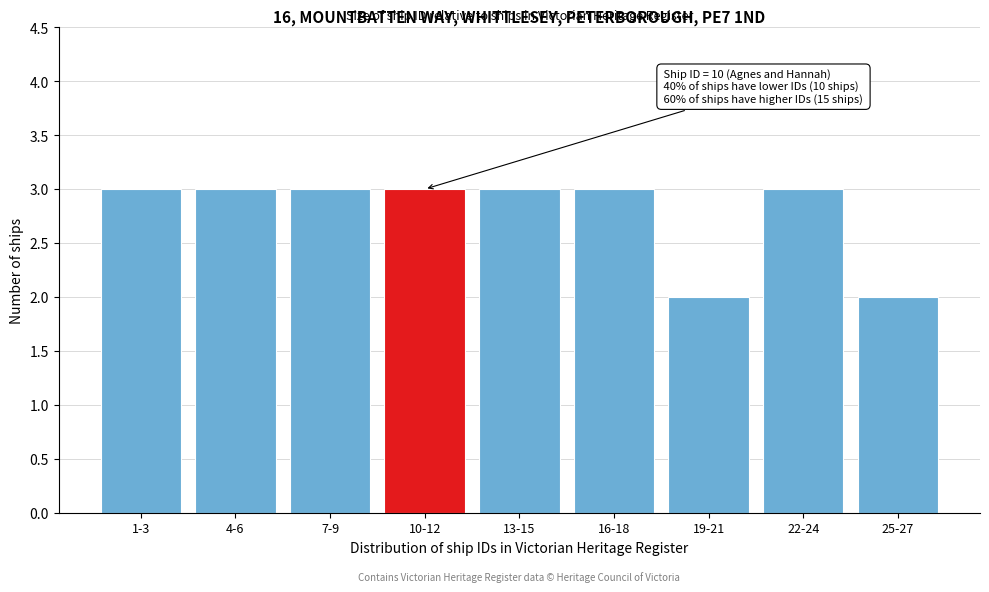

Reading left to right, list all the values displayed in this chart.

1-3=3	4-6=3	7-9=3	10-12=3	13-15=3	16-18=3	19-21=2	22-24=3	25-27=2